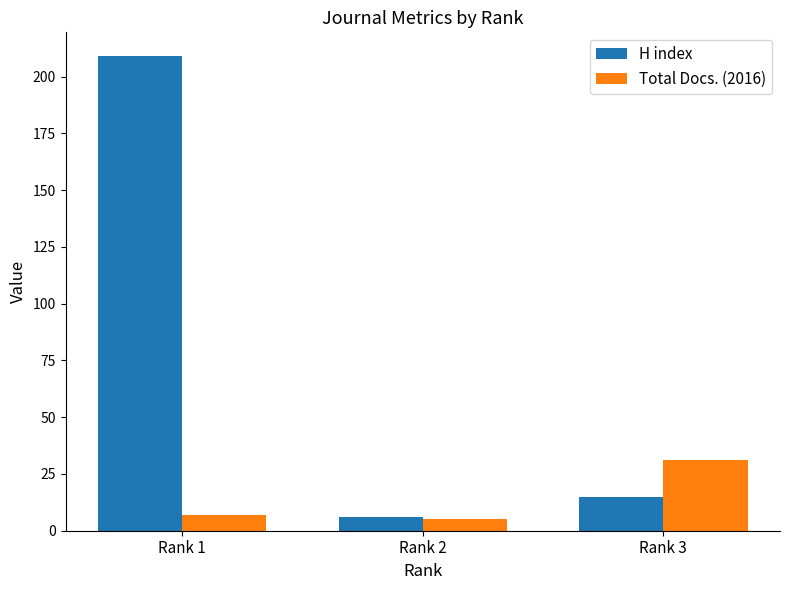

Which category has the lowest value in the Total Docs. (2016) series?

Rank 2